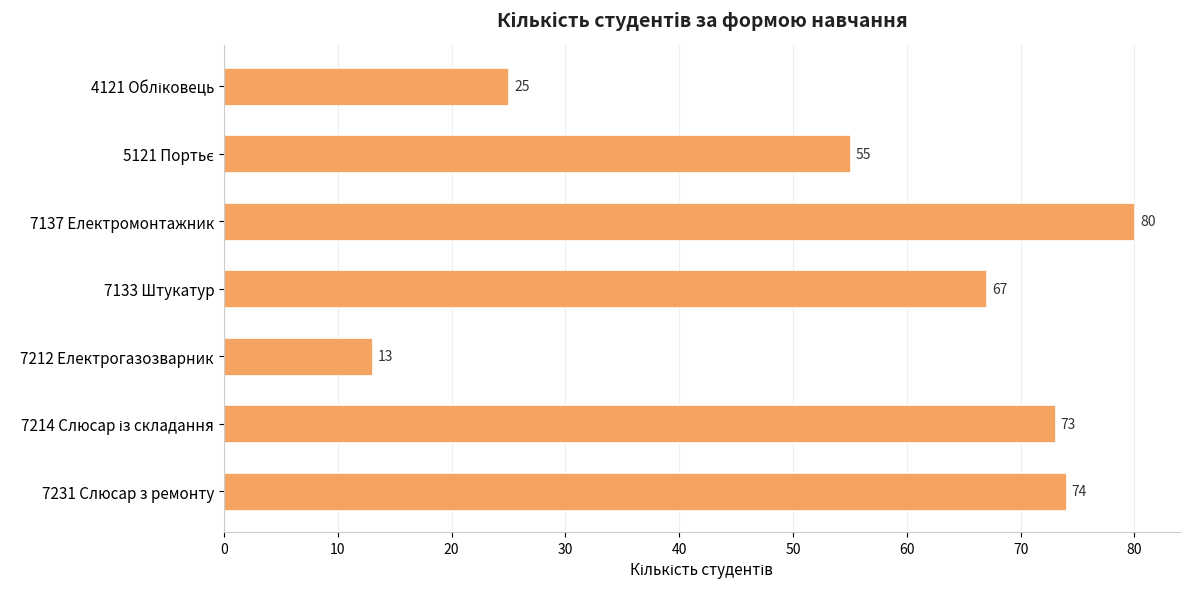

Which label corresponds to the smallest value in the chart?

7212 Електрогазозварник